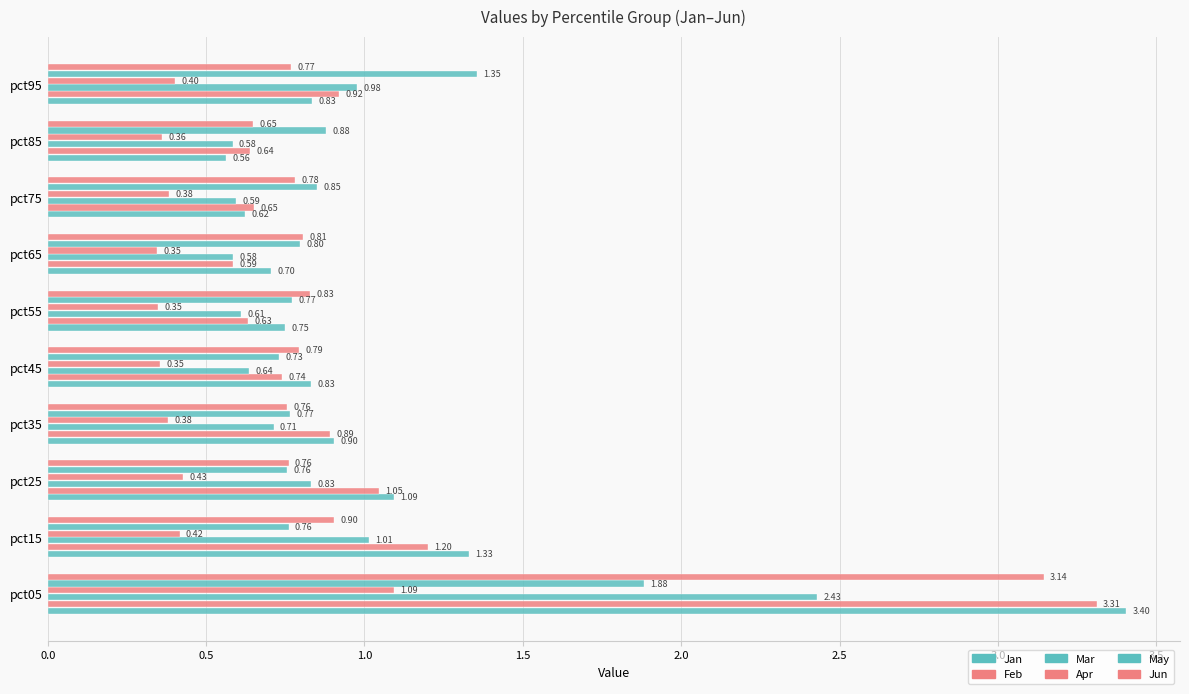

How many data points does each series have?

10